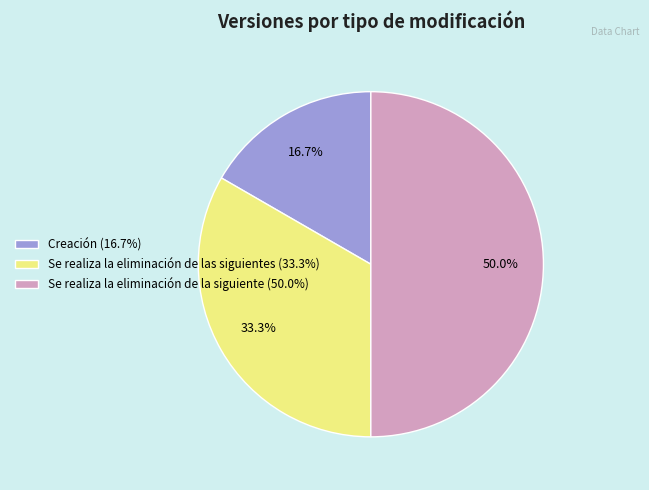

Rank the categories by value from lowest to highest.

Creación, Se realiza la eliminación de las siguientes, Se realiza la eliminación de la siguiente